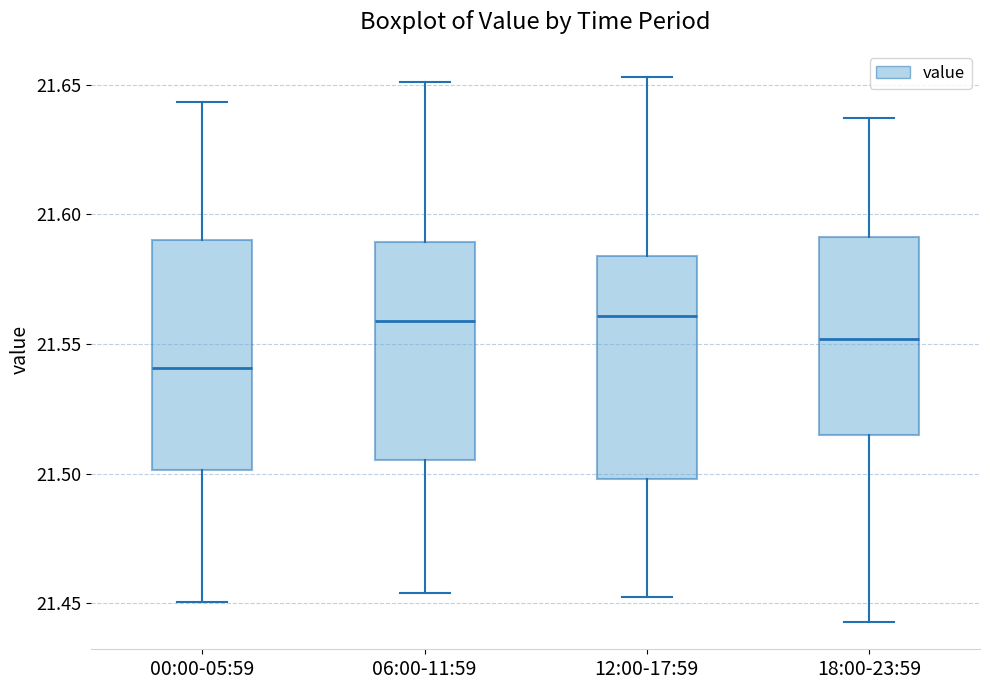

Reading left to right, read every box against the y-axis: the position of its median line, the range the box covers, and the ends of its whiskers. The values are not printed on the chart, so give them approximately, as read against the axis.

00:00-05:59: median 21.540, box 21.500 to 21.590, whiskers 21.450 to 21.645
06:00-11:59: median 21.560, box 21.505 to 21.590, whiskers 21.455 to 21.650
12:00-17:59: median 21.560, box 21.500 to 21.585, whiskers 21.455 to 21.655
18:00-23:59: median 21.550, box 21.515 to 21.590, whiskers 21.445 to 21.635